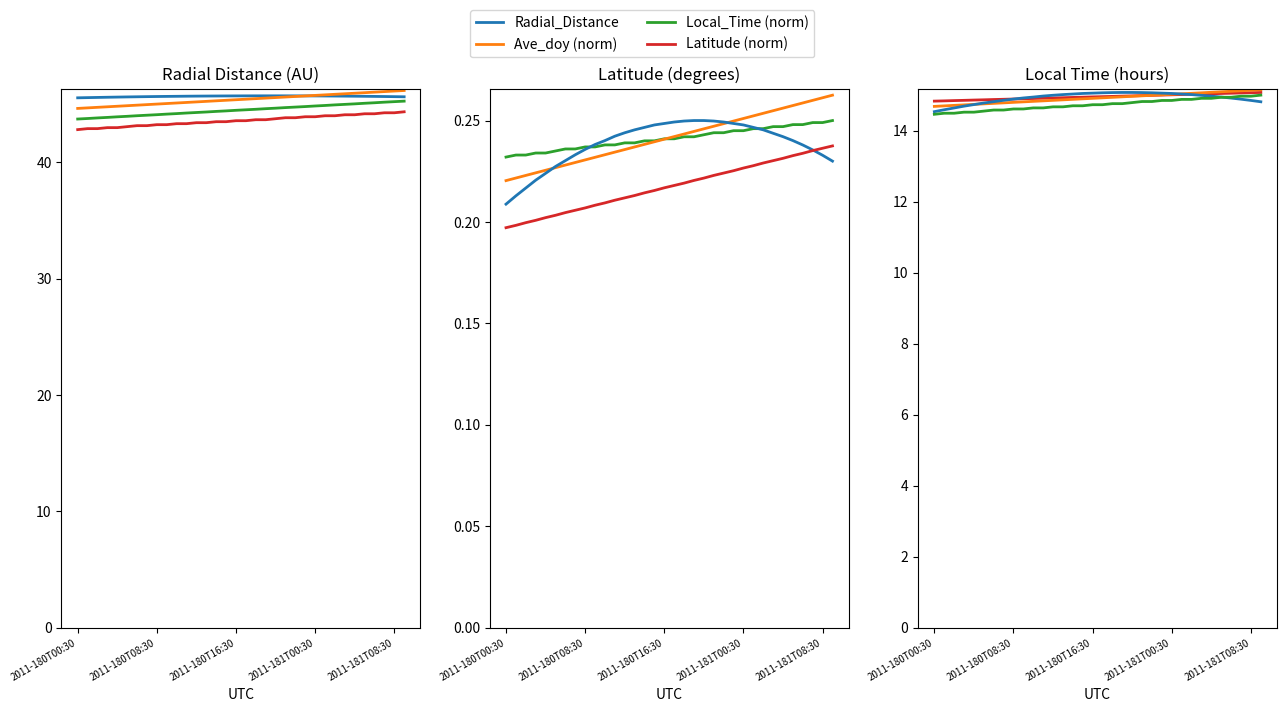

Which series has the largest total across all categories?

Radial_Distance